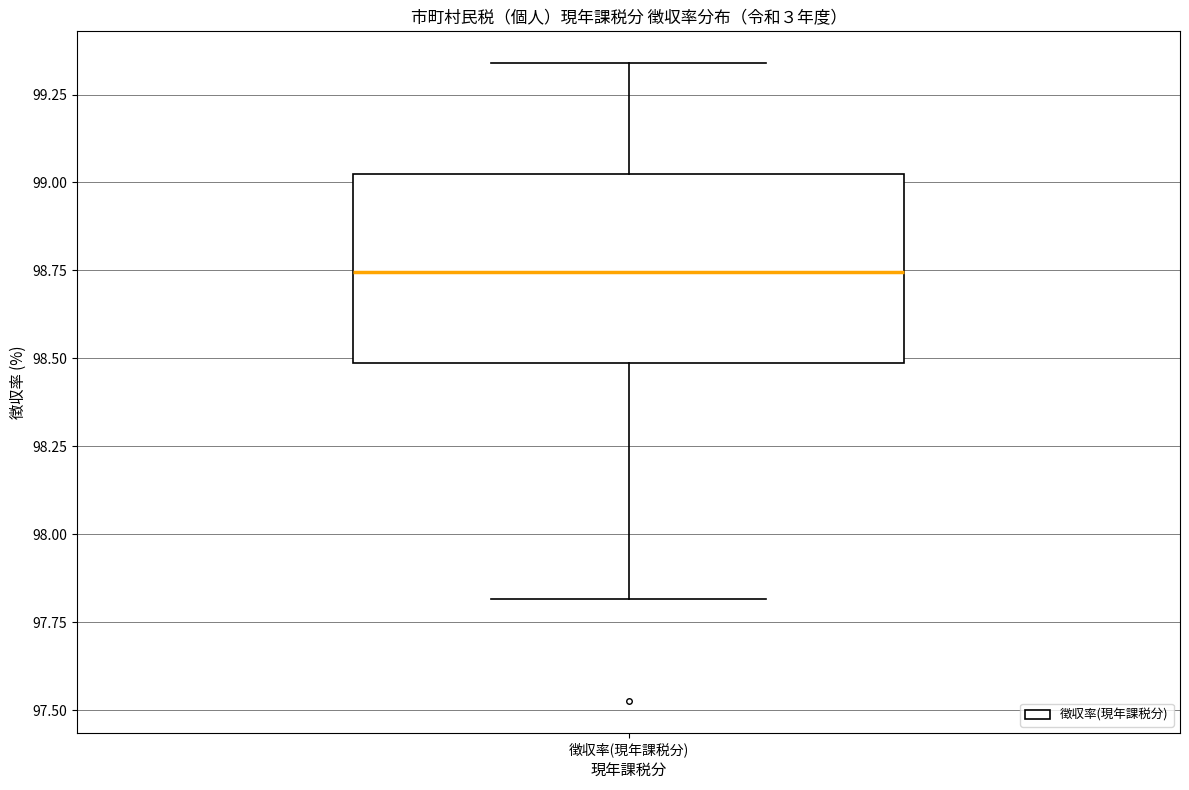

Transcribe this box plot: give where the median line is, the range the box spans, and where the two whiskers end, as read against the y-axis. The values are not printed on the chart, so give them approximately, as read against the axis.

median 98.75, box 98.50 to 99.05, whiskers 97.80 to 99.35